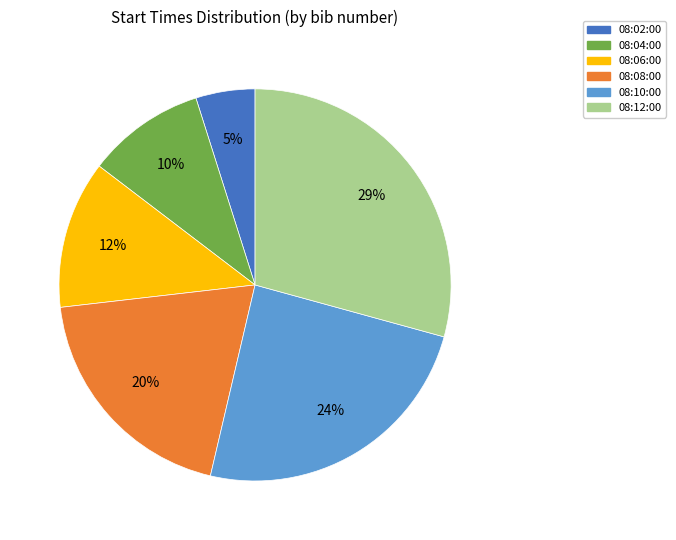

Which slice is the smallest?

08:02:00